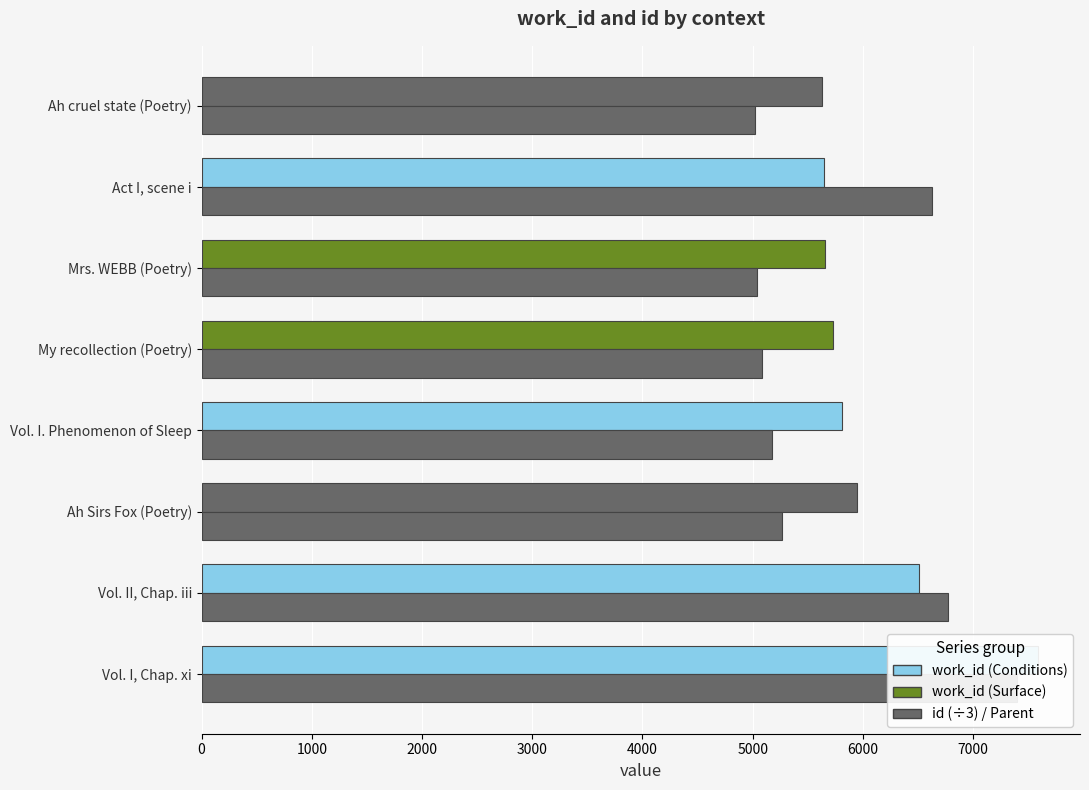

The work_id series shows 8907.8 at My recollection (Poetry). True or false?

False